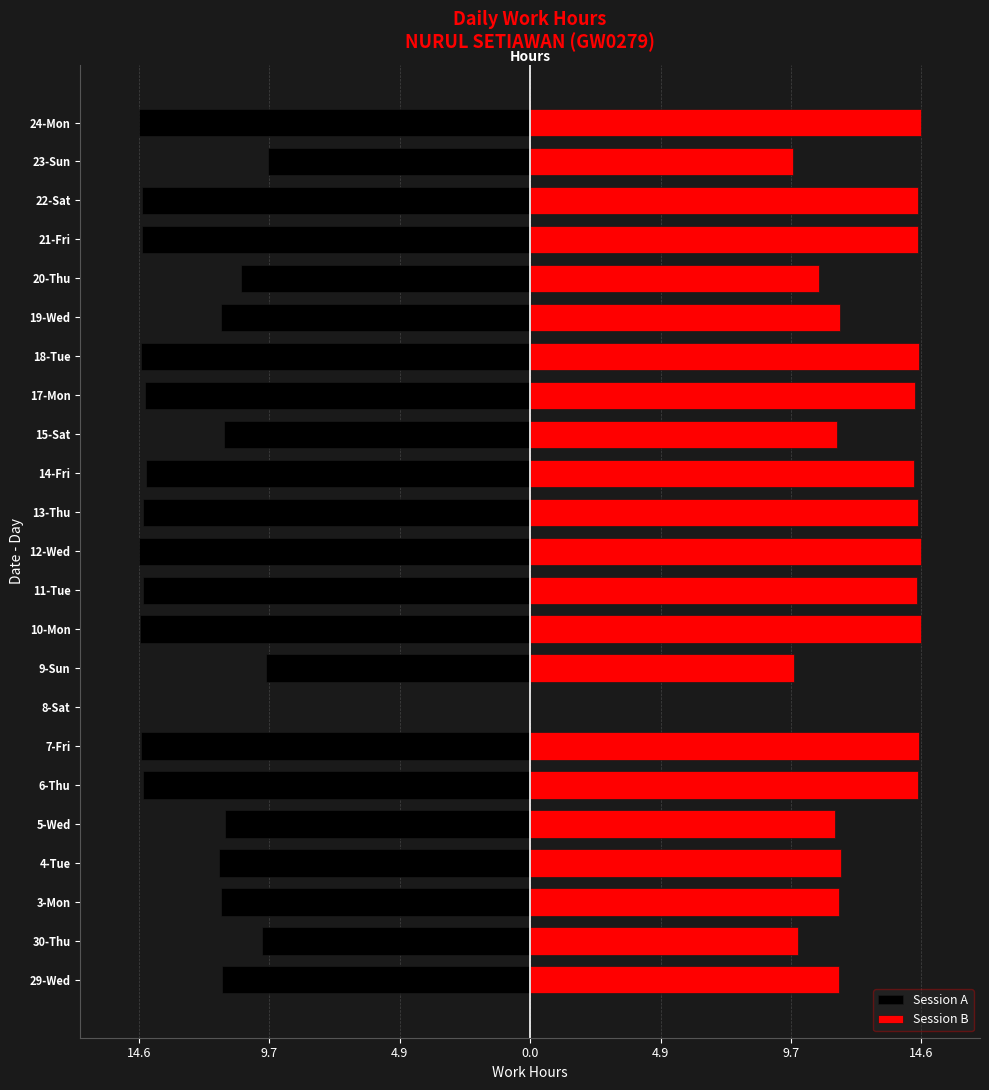

Is it true that Session A equals -9.6 at 10-Mon?

False